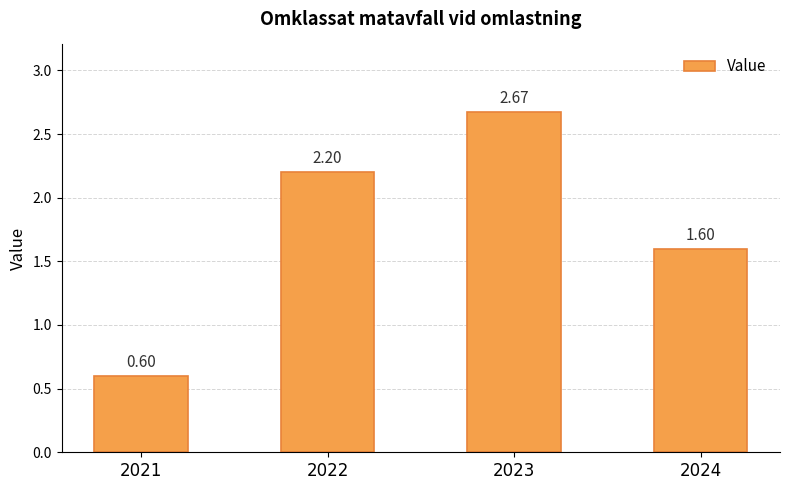

Rank the categories by value from lowest to highest.

2021, 2024, 2022, 2023